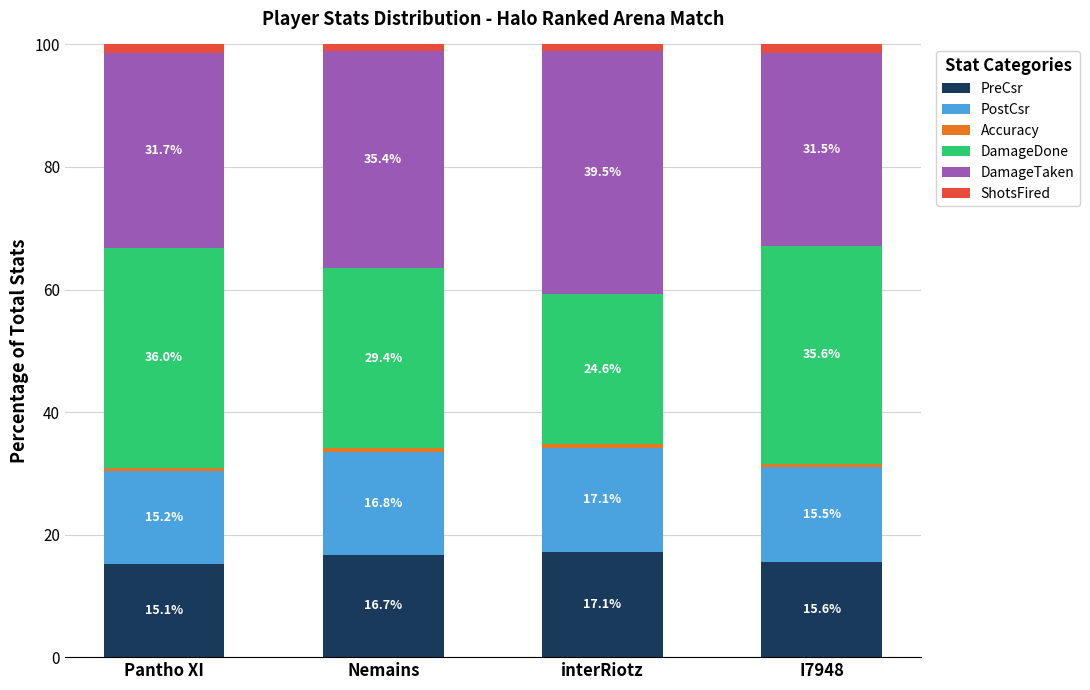

What is the average value of the PreCsr series?

16.1